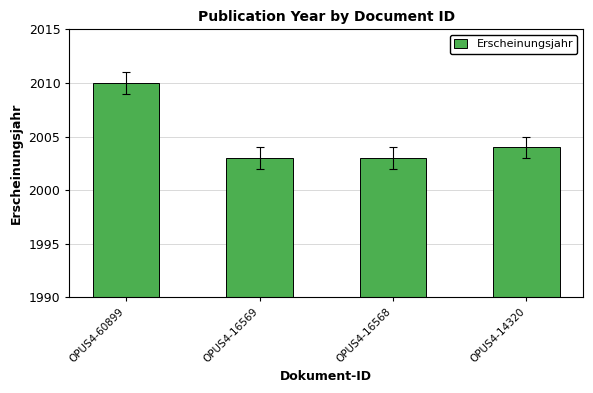

Is it true that the value at OPUS4-16568 is 2003?

True